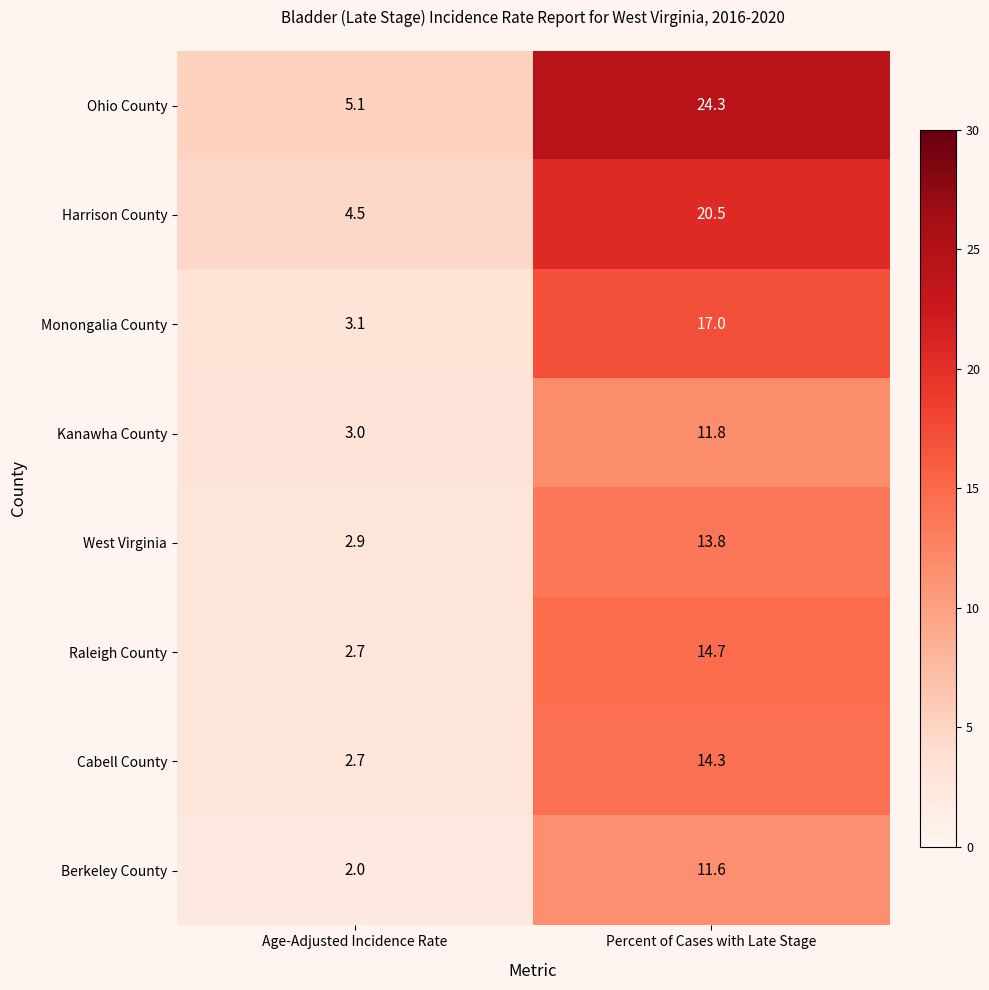

What is the difference between the Kanawha County values at Percent of Cases with Late Stage and Age-Adjusted Incidence Rate?

8.8